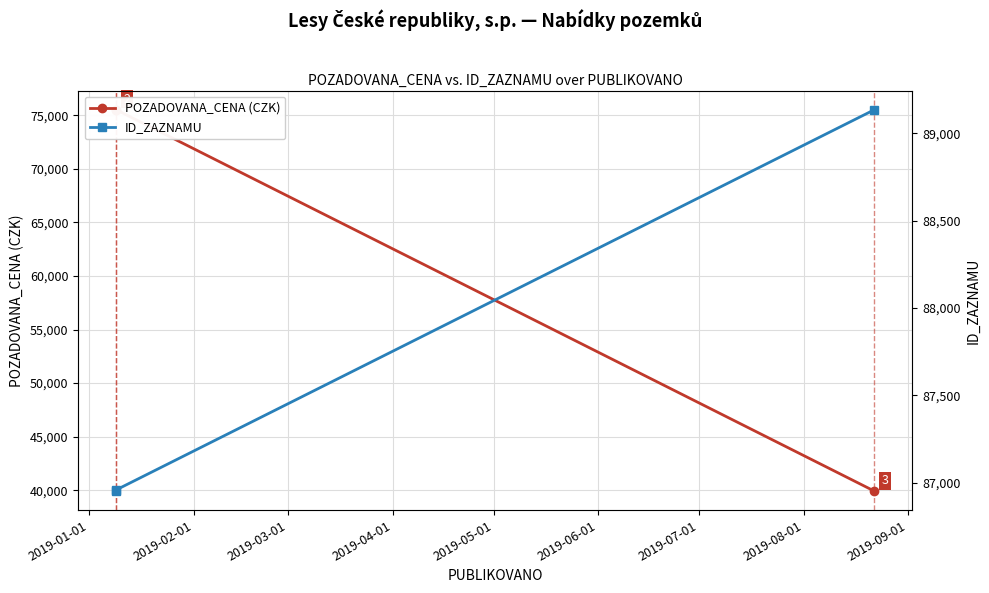

How many POZADOVANA_CENA (CZK) values are between 39920 and 75520?

3